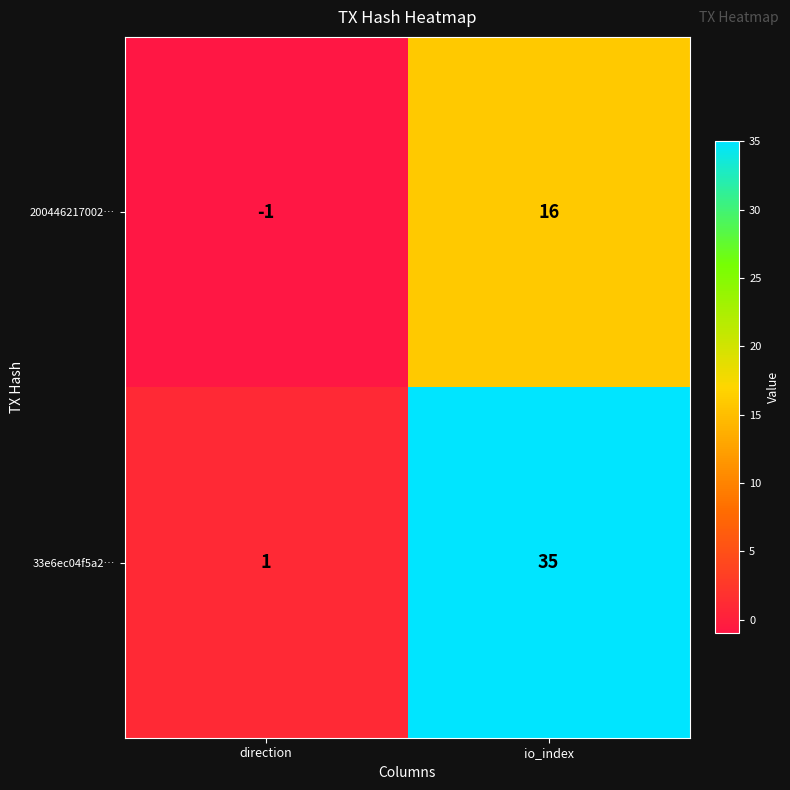

What is the difference between the highest and lowest values at io_index?

19